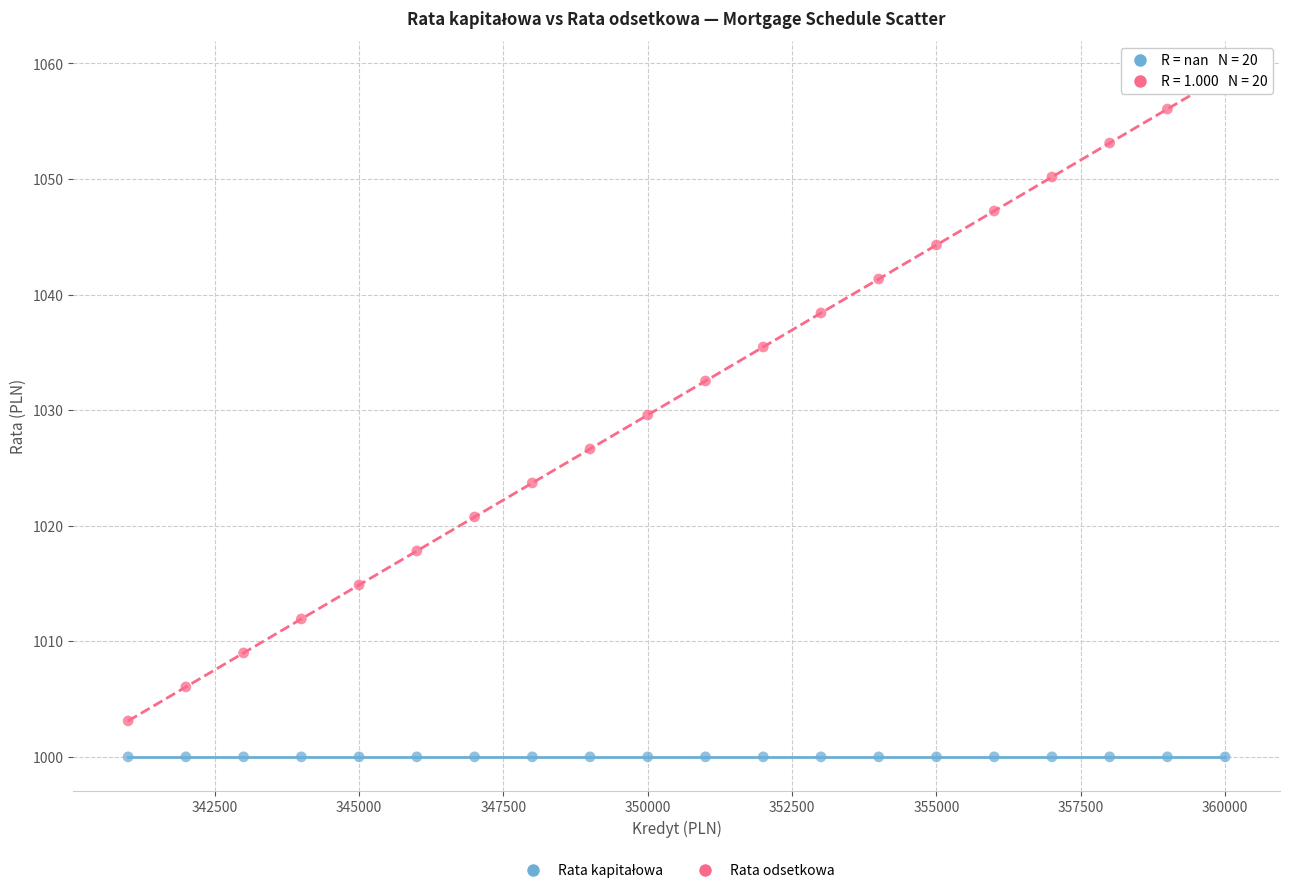

Which series contains the highest Y value?

Rata odsetkowa